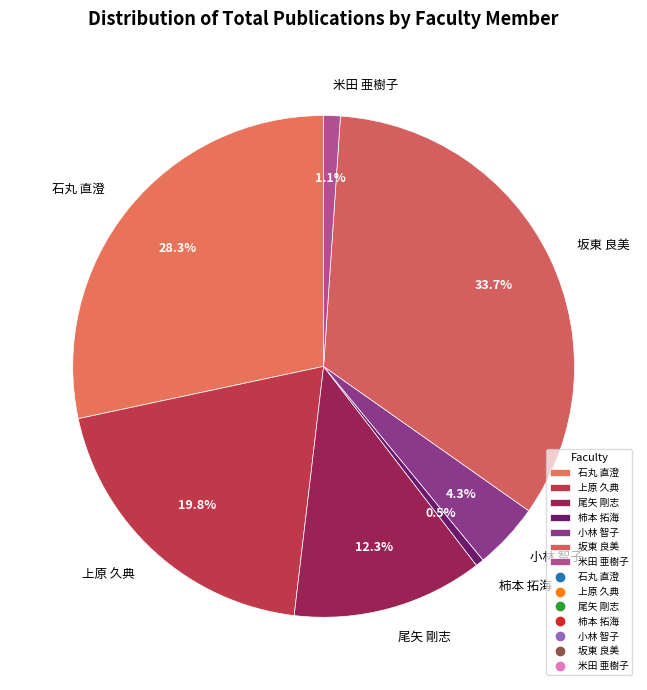

To the nearest percent, what is the combined percentage of 尾矢 剛志 and 小林 智子?

17%